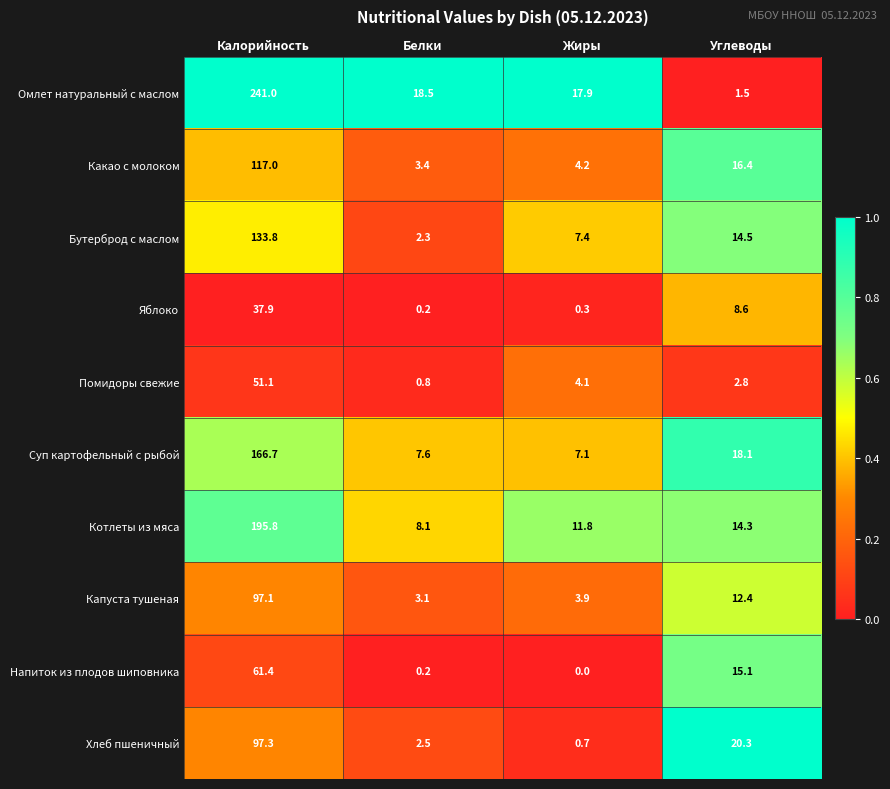

What is the sum of all Напиток из плодов шиповника values?

76.7